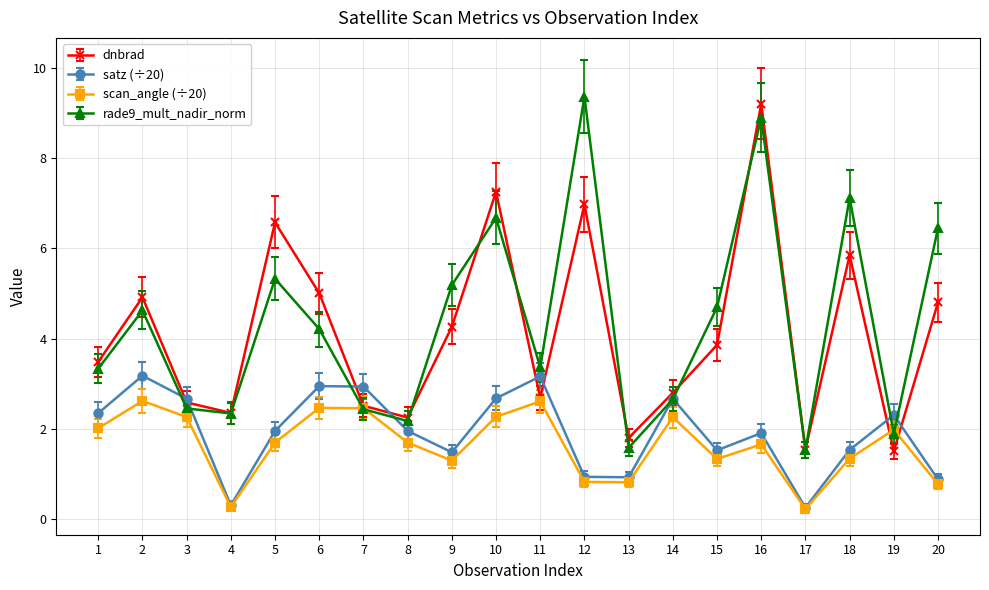

True or false: dnbrad has more than 1 interior local peaks.

True